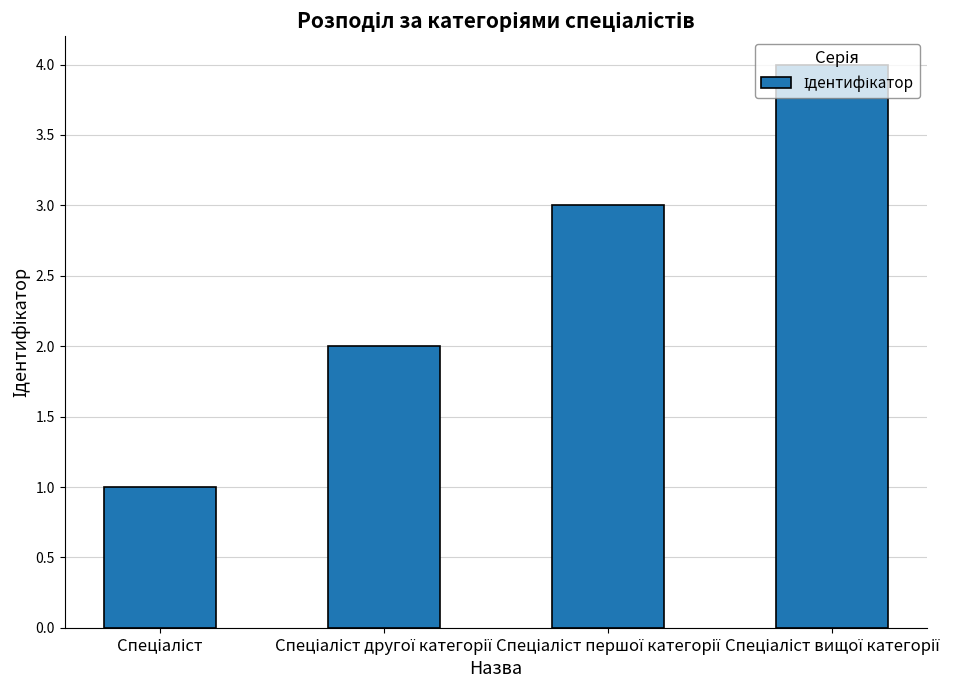

What is the sum of all values?

10